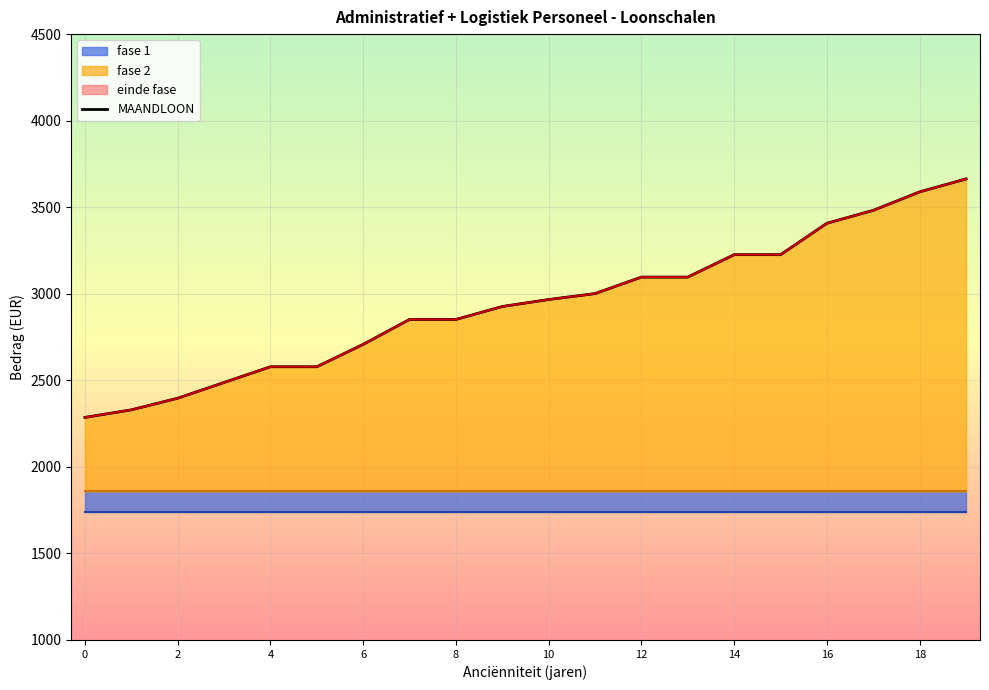

How many lines are shown in the chart?

1